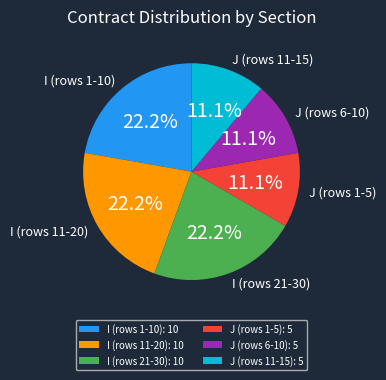

Count the number of slices in the pie.

6